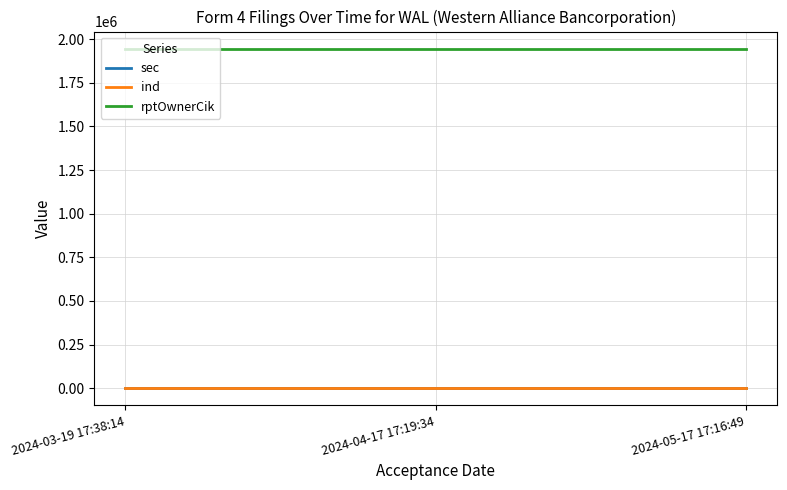

What position from the left is 2024-05-17 17:16:49?

3